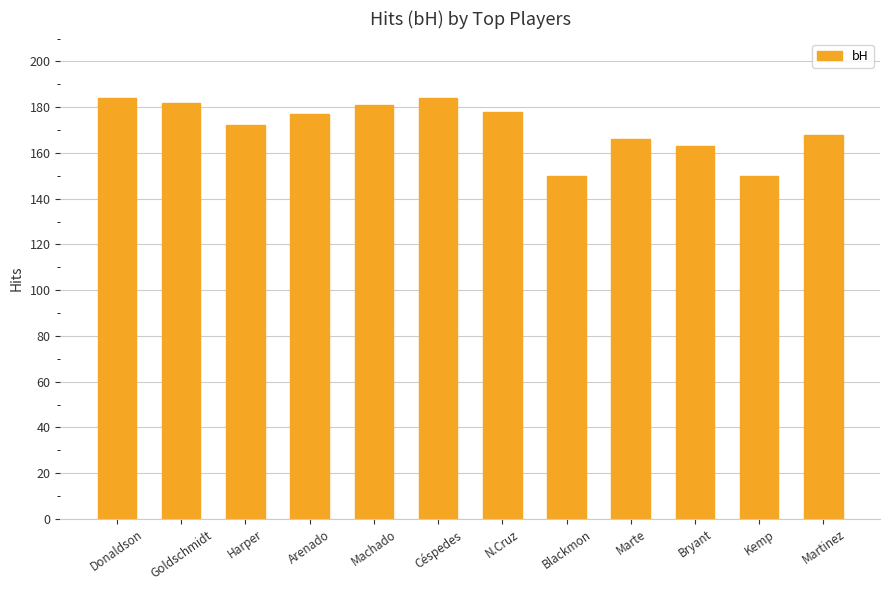

What is the maximum value shown in the chart?

184